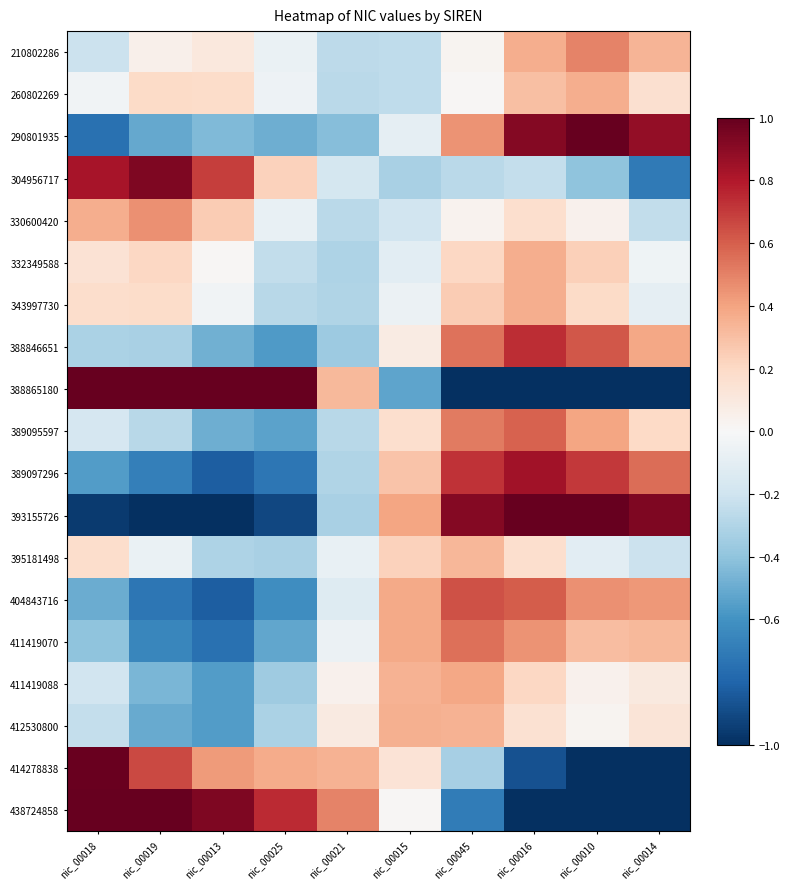

Reading right to left, list all the values displayed in this chart.

210802286: nic_00014=0.3	nic_00010=0.5	nic_00016=0.4	nic_00045=0.0	nic_00015=-0.3	nic_00021=-0.3	nic_00025=-0.1	nic_00013=0.1	nic_00019=0.1	nic_00018=-0.2
260802269: nic_00014=0.2	nic_00010=0.4	nic_00016=0.3	nic_00045=0.0	nic_00015=-0.3	nic_00021=-0.3	nic_00025=-0.1	nic_00013=0.2	nic_00019=0.2	nic_00018=-0.0
290801935: nic_00014=0.9	nic_00010=1.0	nic_00016=0.9	nic_00045=0.4	nic_00015=-0.1	nic_00021=-0.4	nic_00025=-0.5	nic_00013=-0.4	nic_00019=-0.5	nic_00018=-0.7
304956717: nic_00014=-0.7	nic_00010=-0.4	nic_00016=-0.2	nic_00045=-0.3	nic_00015=-0.3	nic_00021=-0.2	nic_00025=0.2	nic_00013=0.7	nic_00019=0.9	nic_00018=0.8
330600420: nic_00014=-0.2	nic_00010=0.0	nic_00016=0.2	nic_00045=0.0	nic_00015=-0.2	nic_00021=-0.3	nic_00025=-0.1	nic_00013=0.3	nic_00019=0.5	nic_00018=0.4
332349588: nic_00014=-0.0	nic_00010=0.2	nic_00016=0.4	nic_00045=0.2	nic_00015=-0.1	nic_00021=-0.3	nic_00025=-0.2	nic_00013=0.0	nic_00019=0.2	nic_00018=0.1
343997730: nic_00014=-0.1	nic_00010=0.2	nic_00016=0.4	nic_00045=0.3	nic_00015=-0.1	nic_00021=-0.3	nic_00025=-0.3	nic_00013=-0.0	nic_00019=0.2	nic_00018=0.2
388846651: nic_00014=0.4	nic_00010=0.6	nic_00016=0.7	nic_00045=0.5	nic_00015=0.1	nic_00021=-0.4	nic_00025=-0.6	nic_00013=-0.5	nic_00019=-0.3	nic_00018=-0.3
388865180: nic_00014=-1.0	nic_00010=-1.0	nic_00016=-1.0	nic_00045=-1.0	nic_00015=-0.5	nic_00021=0.3	nic_00025=1.0	nic_00013=1.0	nic_00019=1.0	nic_00018=1.0
389095597: nic_00014=0.2	nic_00010=0.4	nic_00016=0.6	nic_00045=0.5	nic_00015=0.2	nic_00021=-0.3	nic_00025=-0.5	nic_00013=-0.5	nic_00019=-0.3	nic_00018=-0.2
389097296: nic_00014=0.6	nic_00010=0.7	nic_00016=0.8	nic_00045=0.7	nic_00015=0.3	nic_00021=-0.3	nic_00025=-0.7	nic_00013=-0.8	nic_00019=-0.7	nic_00018=-0.6
393155726: nic_00014=0.9	nic_00010=1.0	nic_00016=1.0	nic_00045=0.9	nic_00015=0.4	nic_00021=-0.3	nic_00025=-0.9	nic_00013=-1.0	nic_00019=-1.0	nic_00018=-1.0
395181498: nic_00014=-0.2	nic_00010=-0.1	nic_00016=0.2	nic_00045=0.3	nic_00015=0.2	nic_00021=-0.1	nic_00025=-0.3	nic_00013=-0.3	nic_00019=-0.1	nic_00018=0.2
404843716: nic_00014=0.4	nic_00010=0.5	nic_00016=0.6	nic_00045=0.6	nic_00015=0.4	nic_00021=-0.1	nic_00025=-0.6	nic_00013=-0.8	nic_00019=-0.7	nic_00018=-0.5
411419070: nic_00014=0.3	nic_00010=0.3	nic_00016=0.5	nic_00045=0.5	nic_00015=0.4	nic_00021=-0.1	nic_00025=-0.5	nic_00013=-0.7	nic_00019=-0.7	nic_00018=-0.4
411419088: nic_00014=0.1	nic_00010=0.0	nic_00016=0.2	nic_00045=0.4	nic_00015=0.4	nic_00021=0.0	nic_00025=-0.4	nic_00013=-0.6	nic_00019=-0.5	nic_00018=-0.2
412530800: nic_00014=0.1	nic_00010=0.0	nic_00016=0.2	nic_00045=0.3	nic_00015=0.4	nic_00021=0.1	nic_00025=-0.3	nic_00013=-0.6	nic_00019=-0.5	nic_00018=-0.2
414278838: nic_00014=-1.0	nic_00010=-1.0	nic_00016=-0.9	nic_00045=-0.3	nic_00015=0.1	nic_00021=0.4	nic_00025=0.4	nic_00013=0.4	nic_00019=0.7	nic_00018=1.0
438724858: nic_00014=-1.0	nic_00010=-1.0	nic_00016=-1.0	nic_00045=-0.7	nic_00015=0.0	nic_00021=0.5	nic_00025=0.7	nic_00013=0.9	nic_00019=1.0	nic_00018=1.0